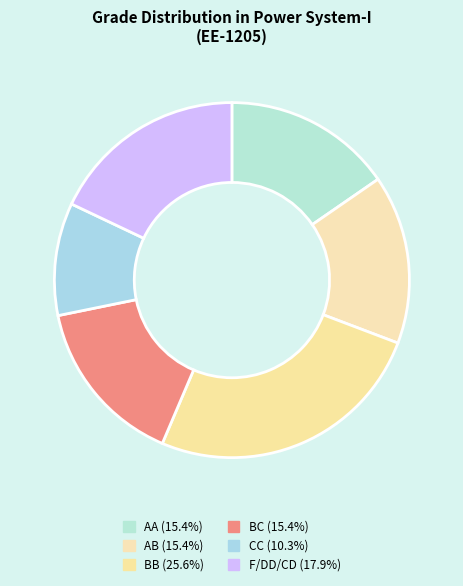

Which has a higher value, AB or BB?

BB